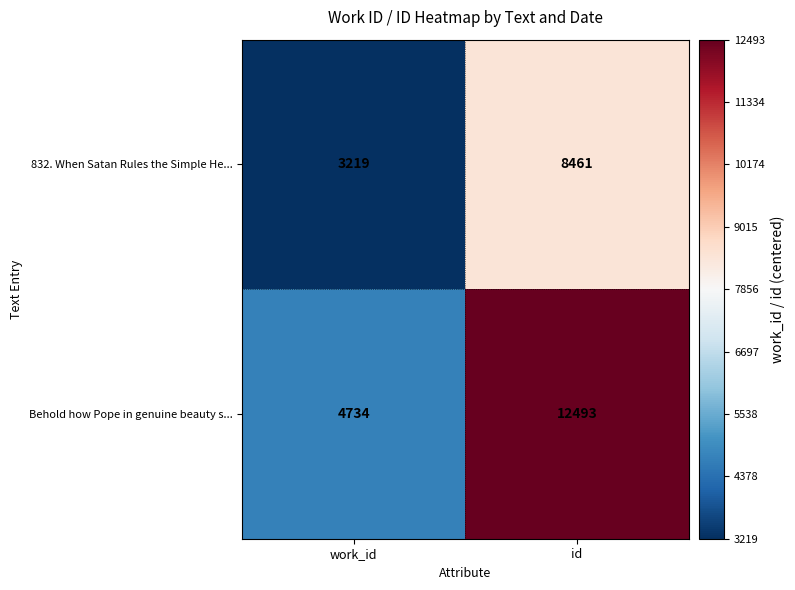

Reading left to right, extract all data points from this chart.

832. When Satan Rules the Simple He...: 3219	8461
Behold how Pope in genuine beauty s...: 4734	12493